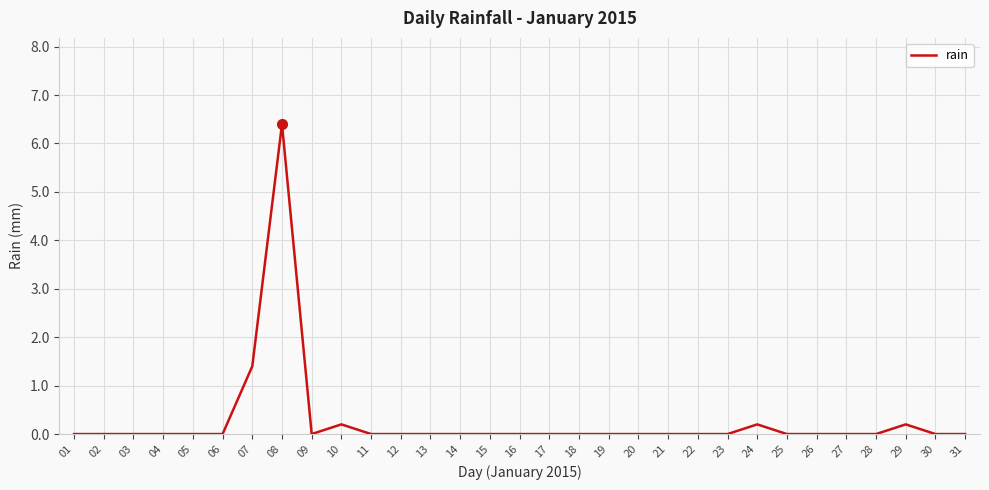

Reading left to right, transcribe all the data shown in this chart.

0.0	0.0	0.0	0.0	0.0	0.0	1.4	6.4	0.0	0.2	0.0	0.0	0.0	0.0	0.0	0.0	0.0	0.0	0.0	0.0	0.0	0.0	0.0	0.2	0.0	0.0	0.0	0.0	0.2	0.0	0.0